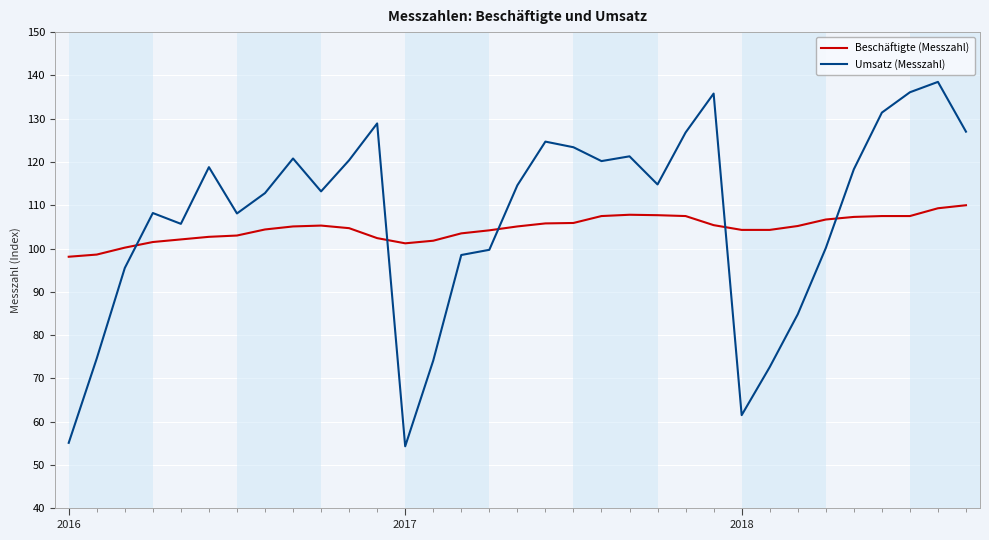

How many intersections are there between Beschäftigte (Messzahl) and Umsatz (Messzahl)?

5